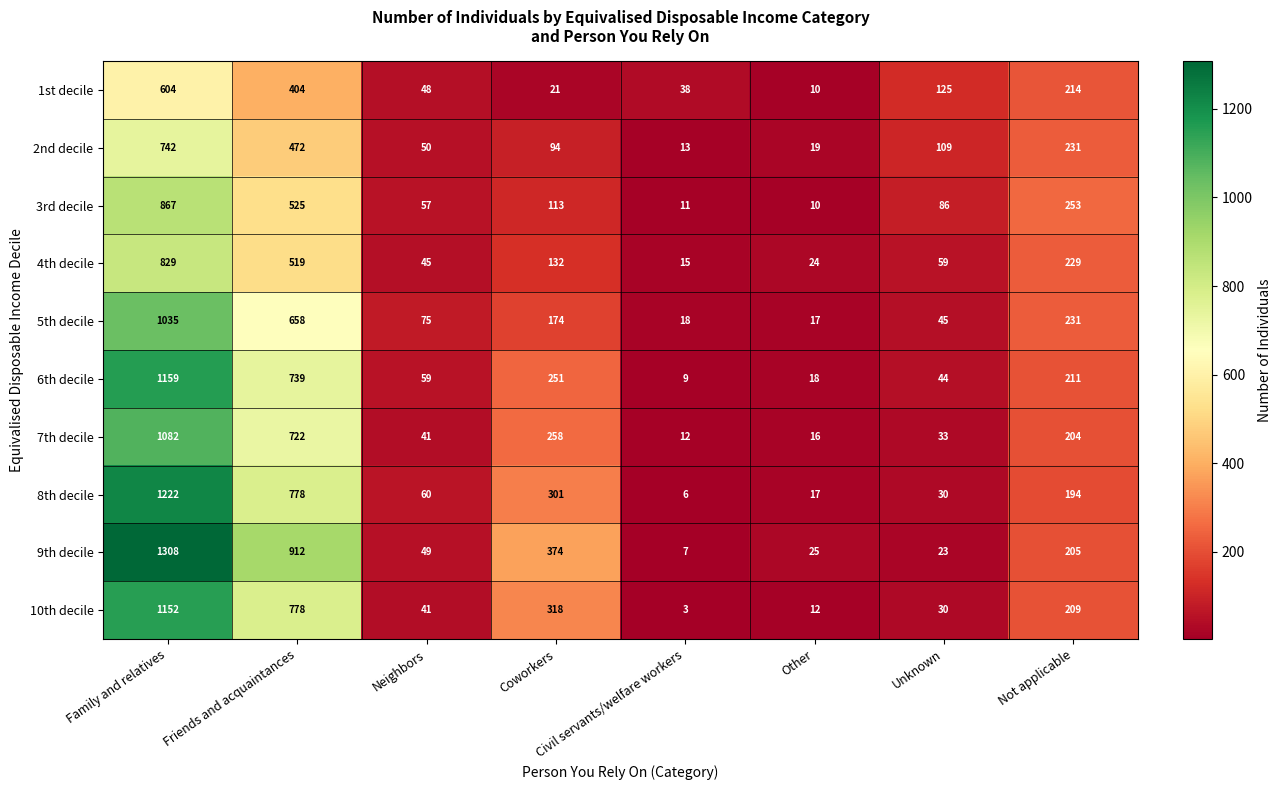

What is the total value across all series at Civil servants/welfare workers?

132